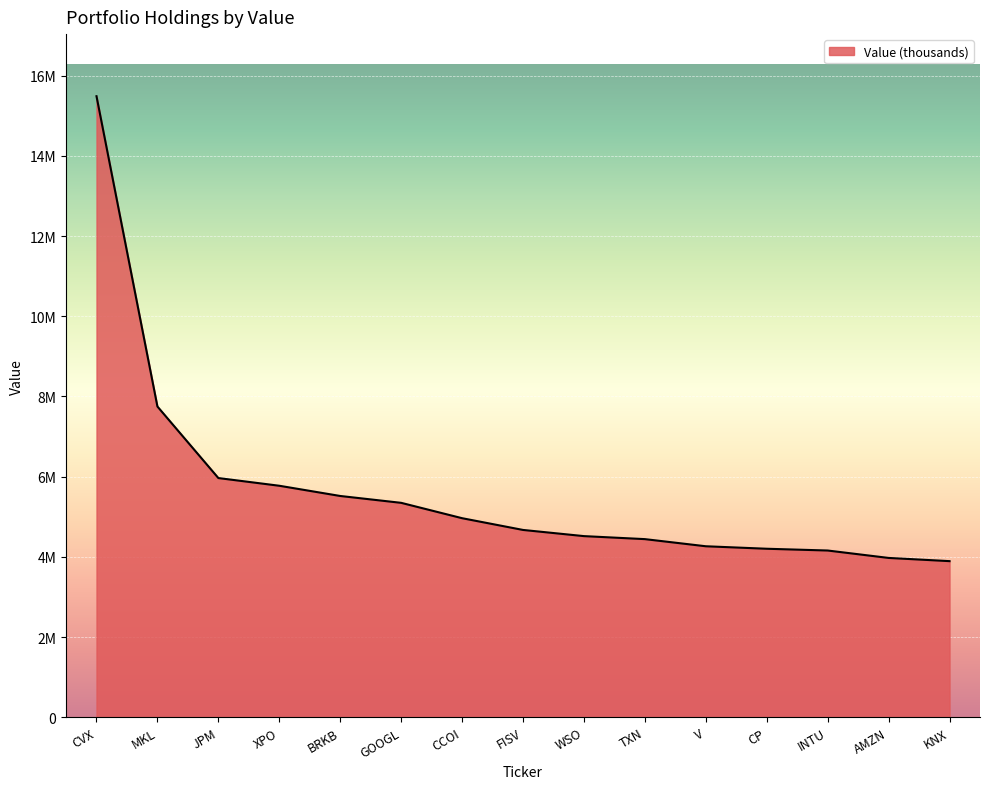

What position from the left is CVX?

1